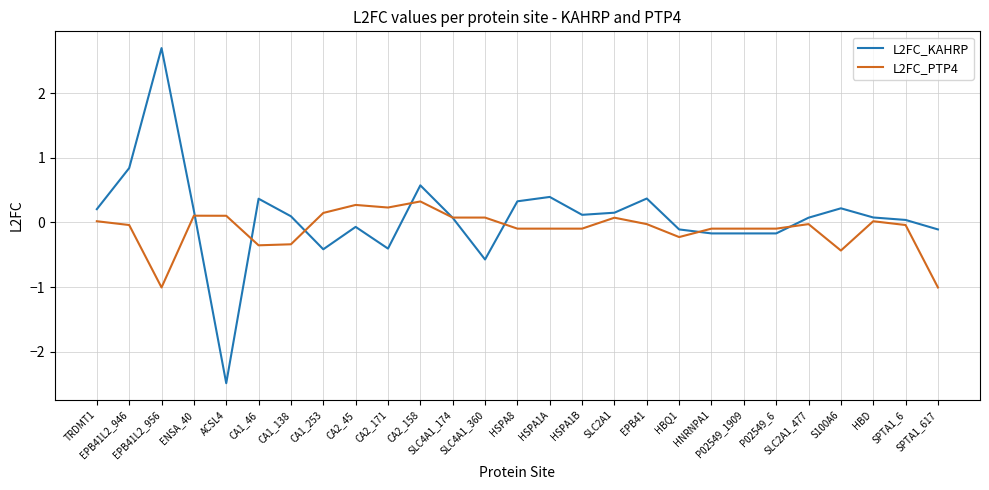

At how many categories does at least one series exceed 1?

1